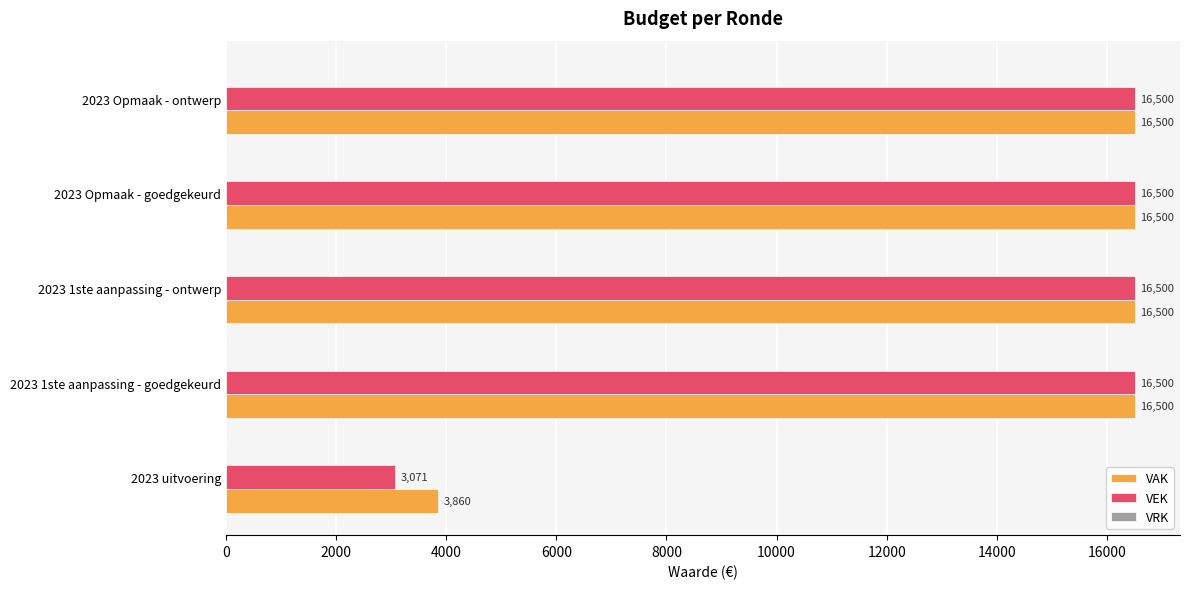

The VEK series shows 5906 at 2023 1ste aanpassing - ontwerp. True or false?

False